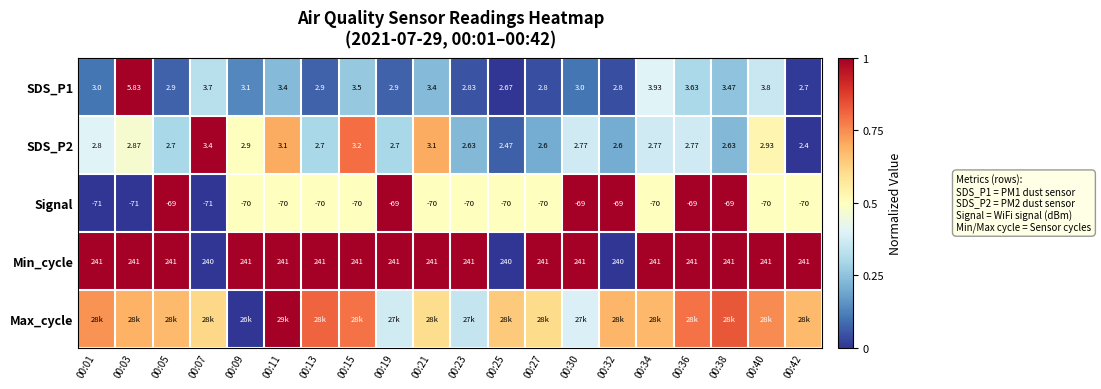

How many values in the Min_cycle series are below 241?

3